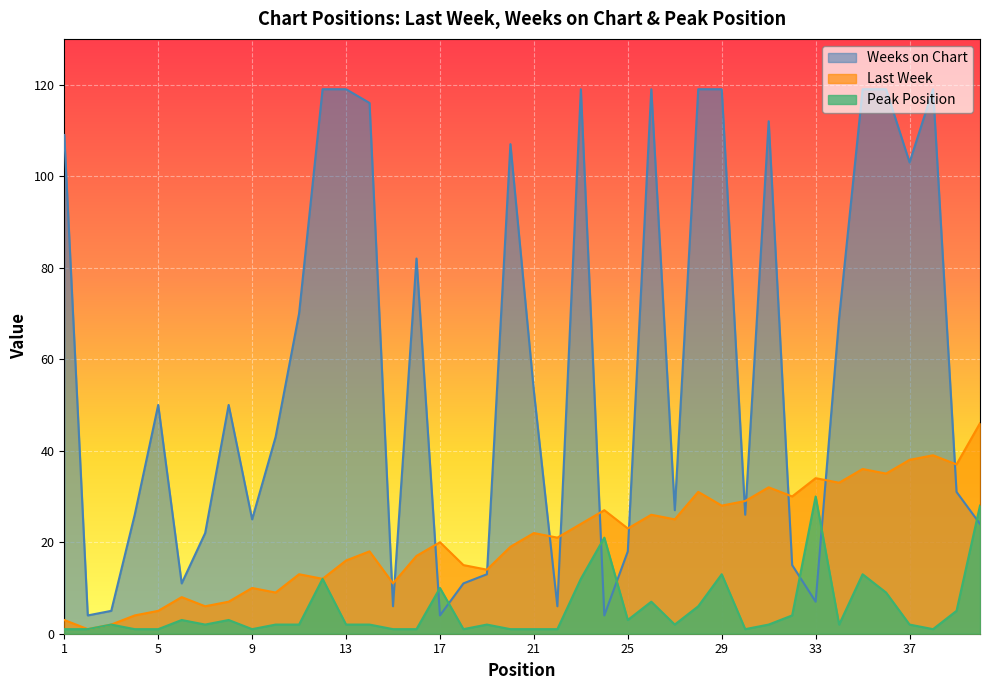

Where is the first local minimum for Peak Position?

7